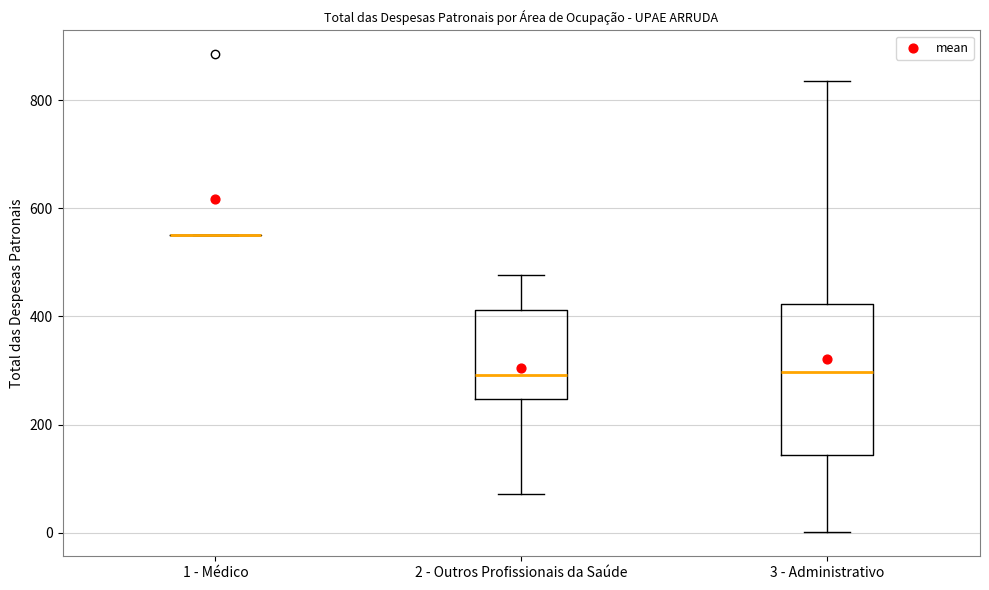

Where is the lower edge of the box for 3 - Administrativo on the y-axis? The values are not printed on the chart, so give them approximately, as read against the axis.

140